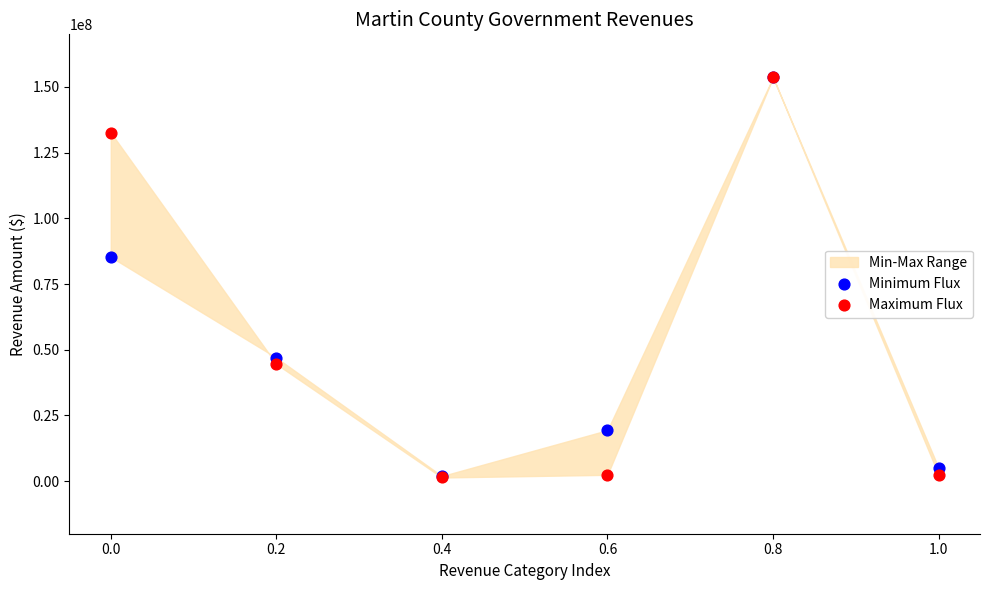

In the Maximum Flux series, what Y value is closest to 77500526?

44562883